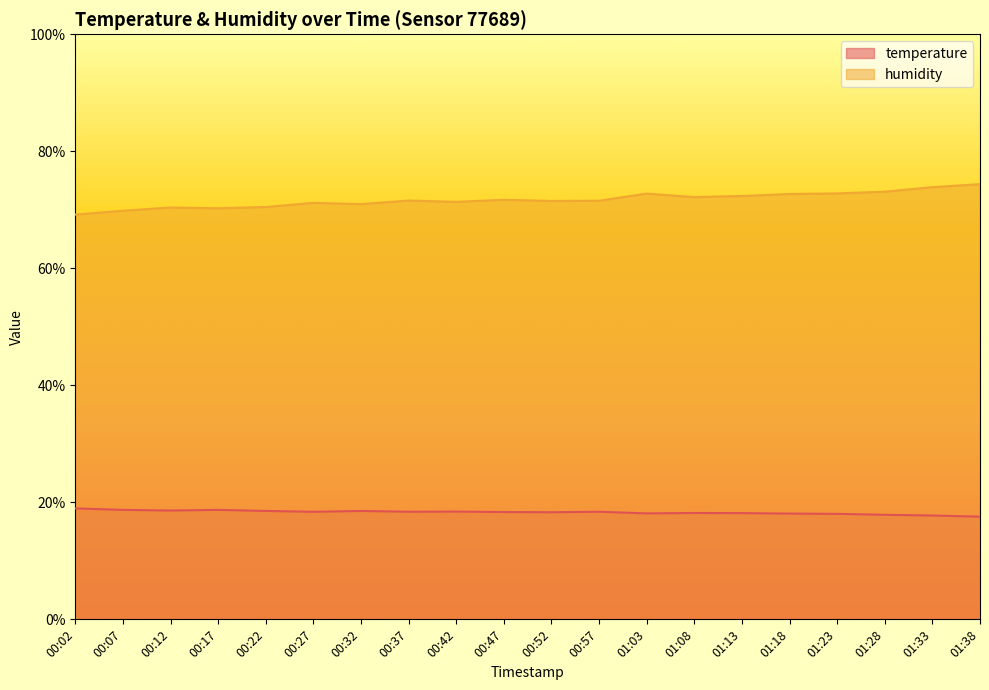

Is it true that humidity equals 71.5 at 00:57?

True